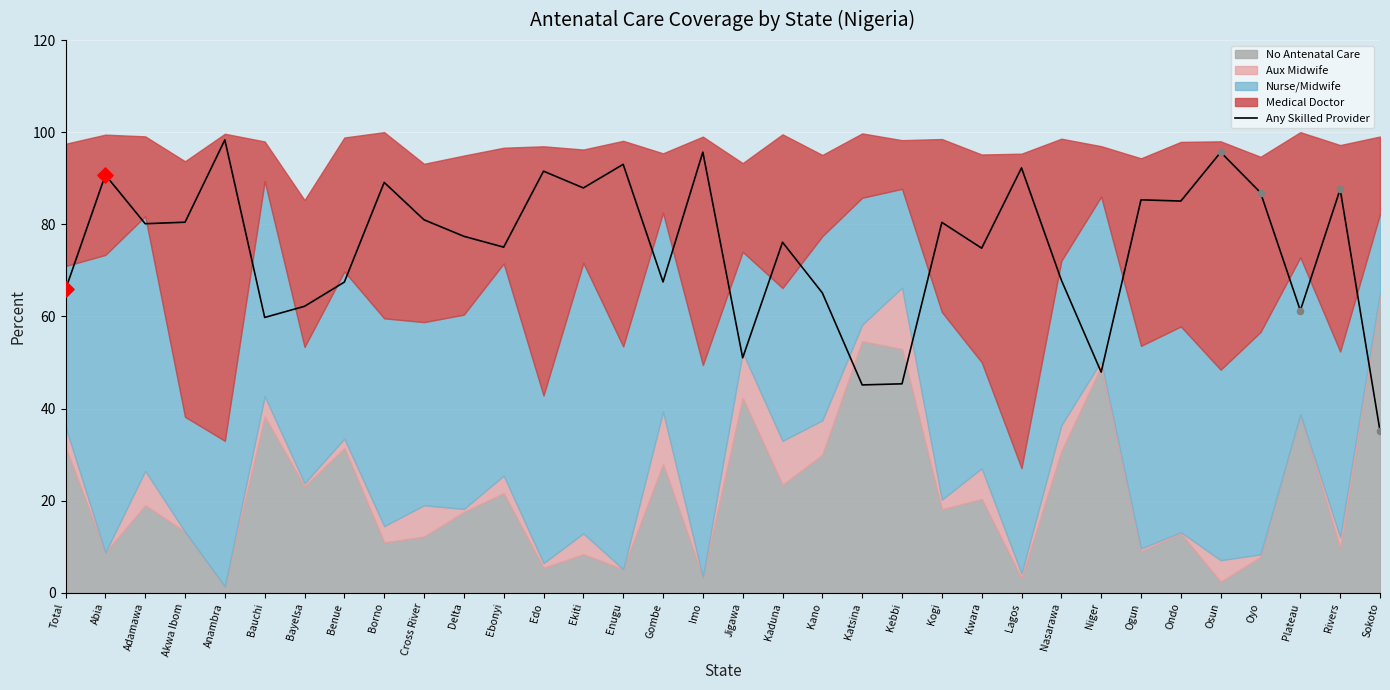

What is the change in value from Bauchi to Jigawa?

-8.8